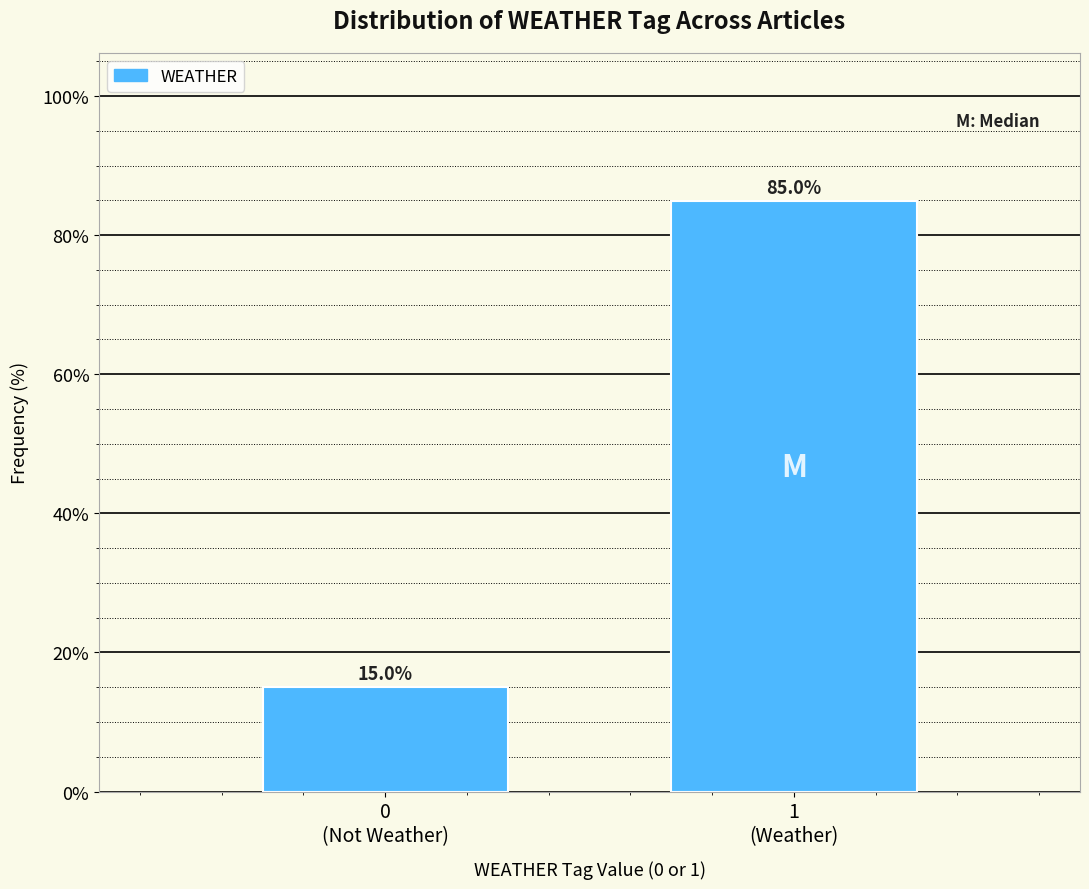

Reading right to left, list all the values displayed in this chart.

85.0	15.0